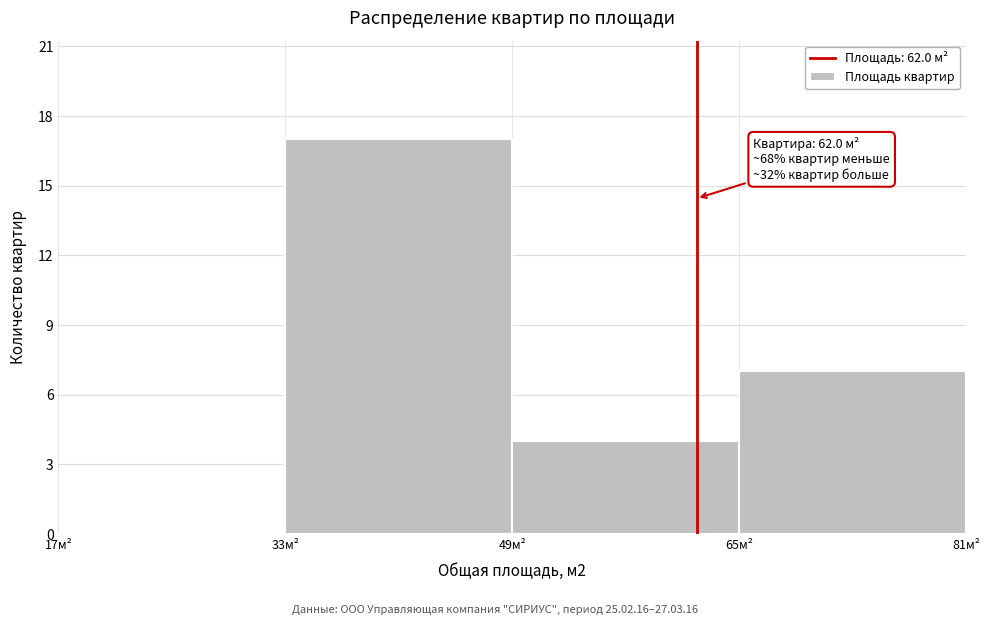

Which range on the x-axis has the tallest bar?

33 to 49